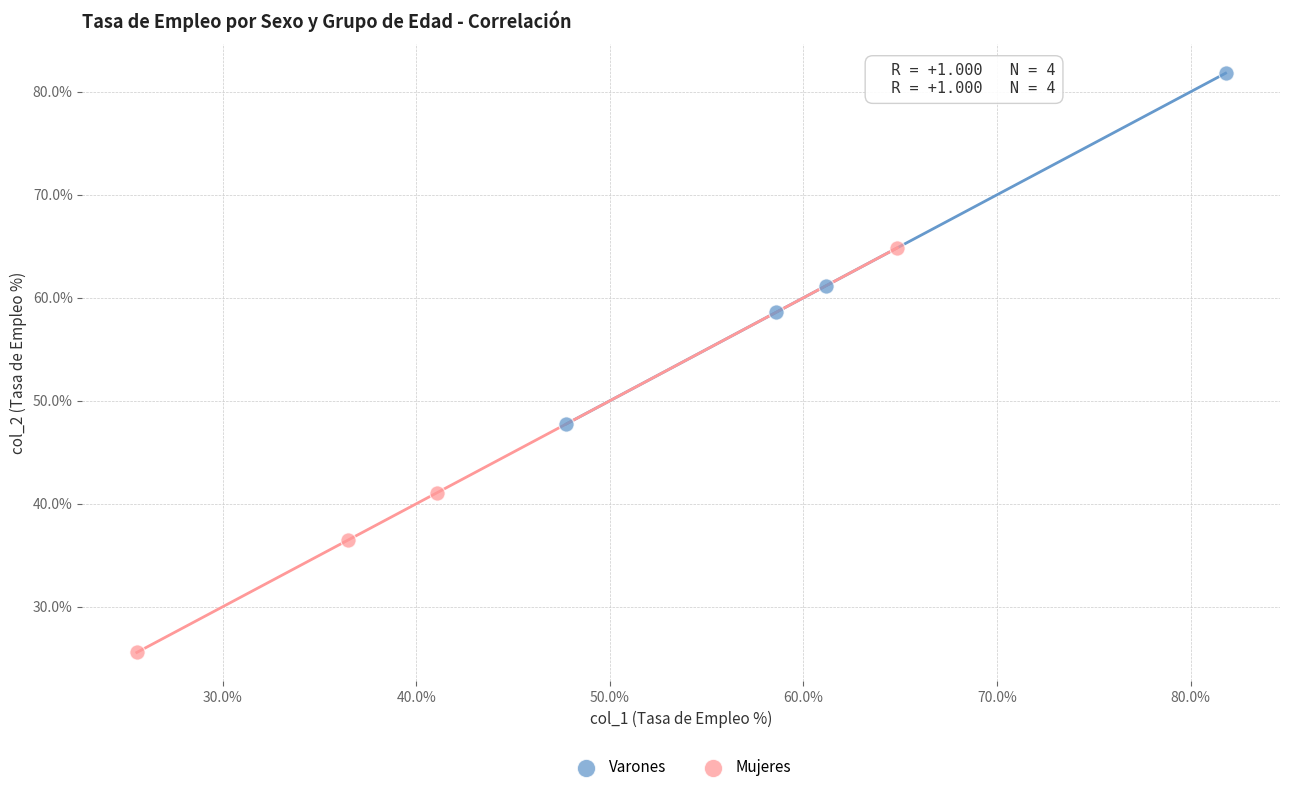

Which series contains the highest Y value?

Varones